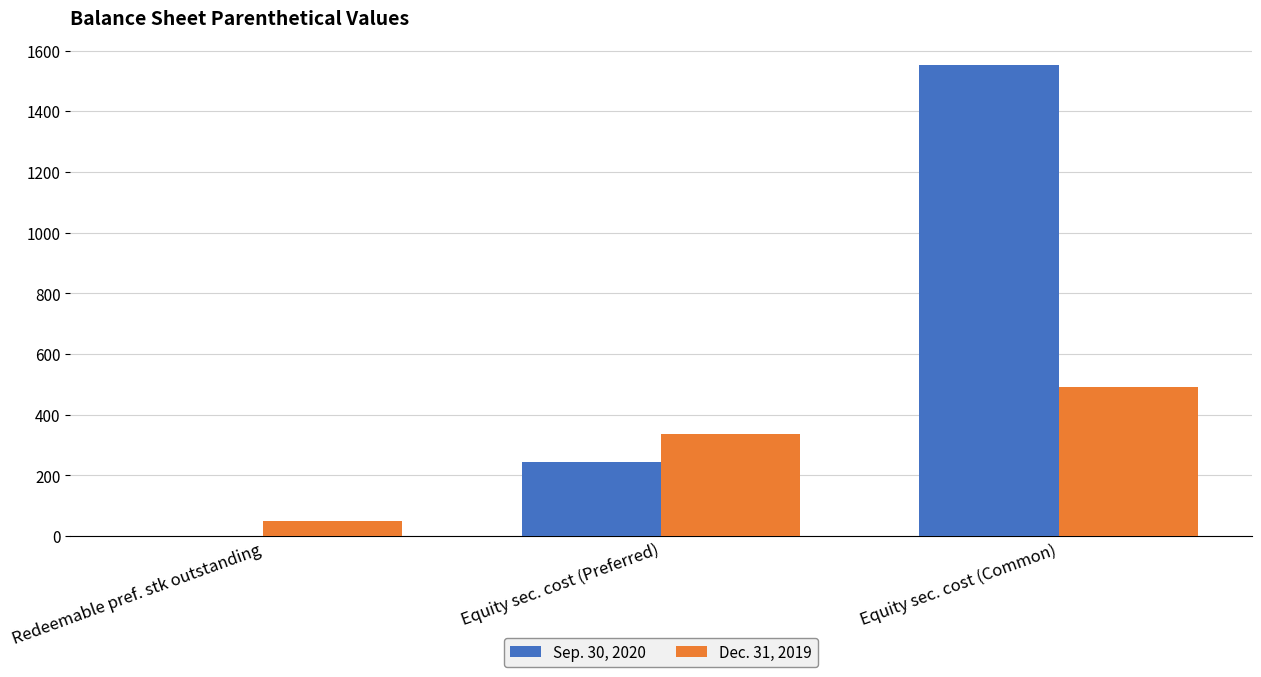

Reading left to right, what are all the values shown in this chart?

Sep. 30, 2020: 0	243	1554
Dec. 31, 2019: 51	337	492